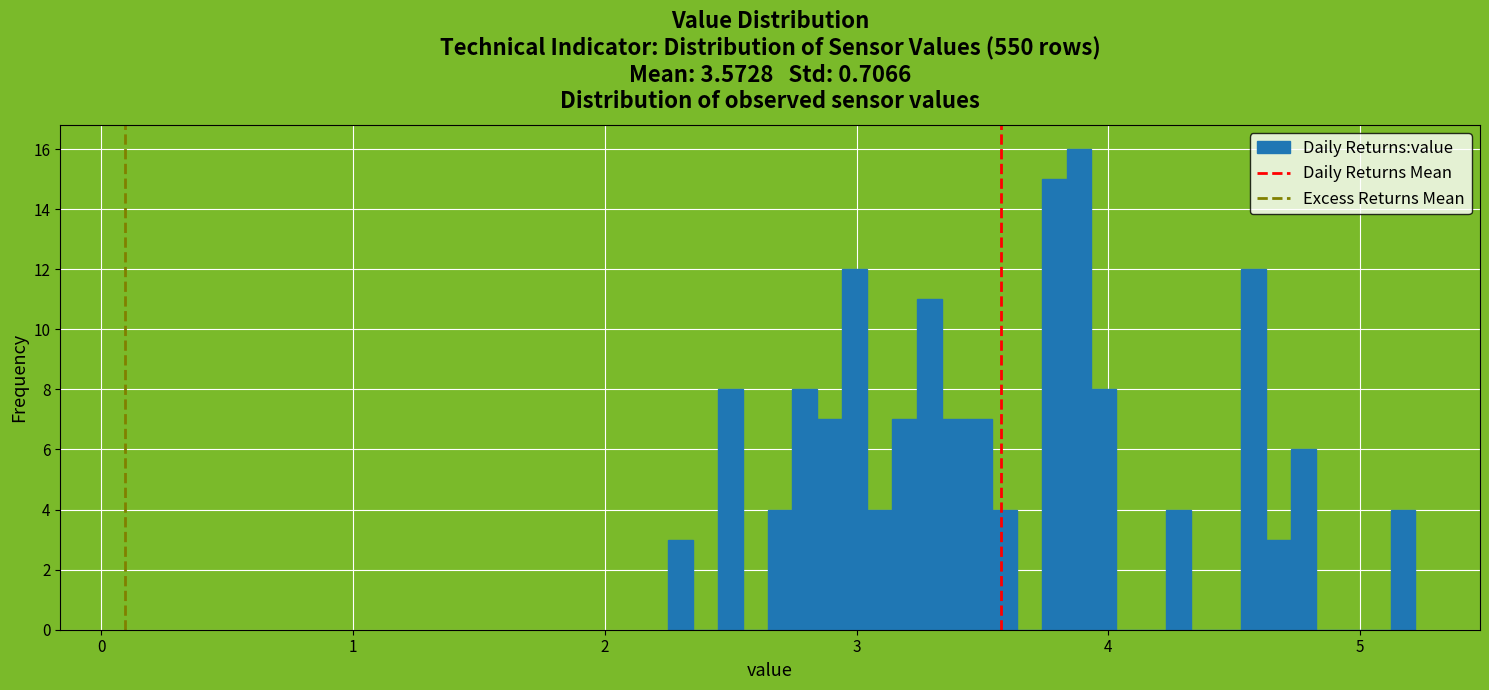

Read against the x-axis, roughly where is the centre of the tallest bar?

3.9